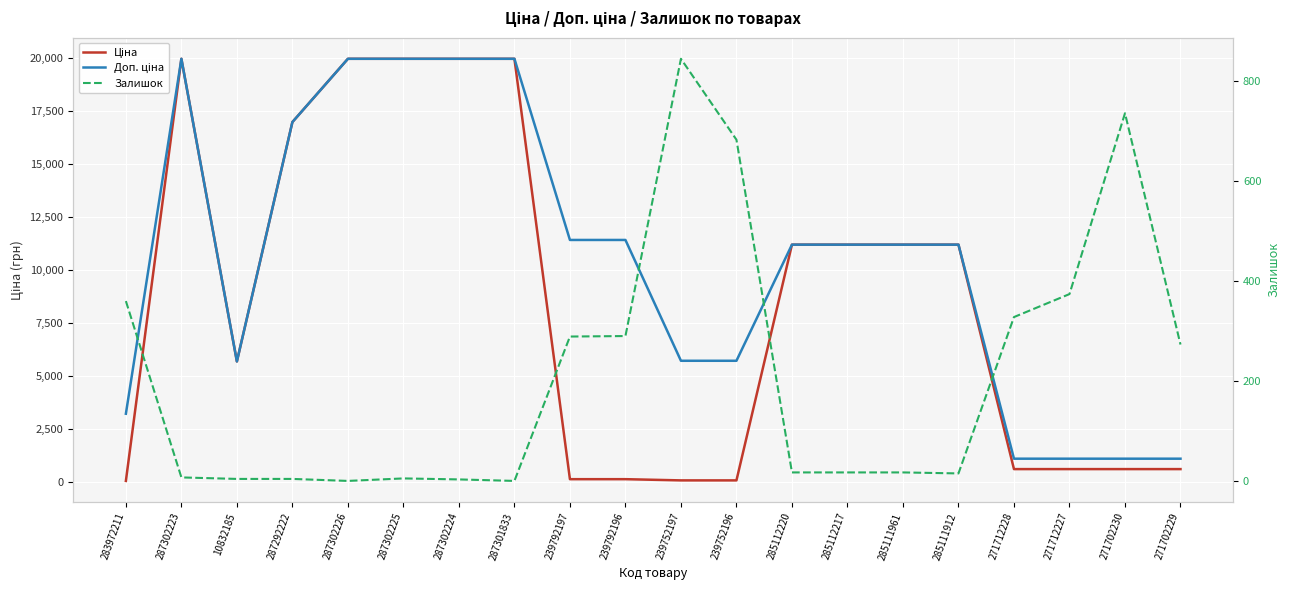

At which category does the chart reach its minimum across all series?

287302226